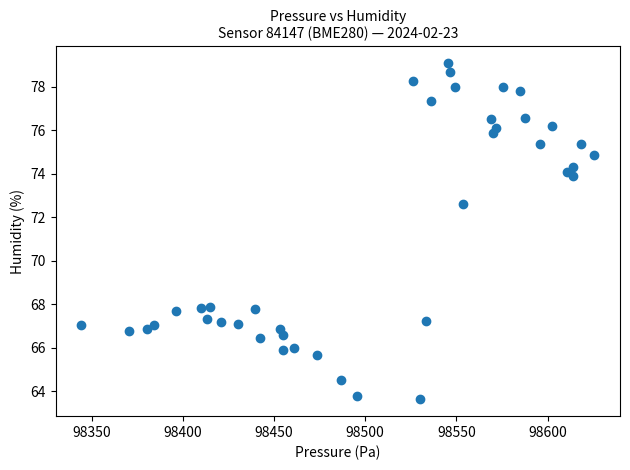

What Y value in the scatter plot is closest to 71?

72.6